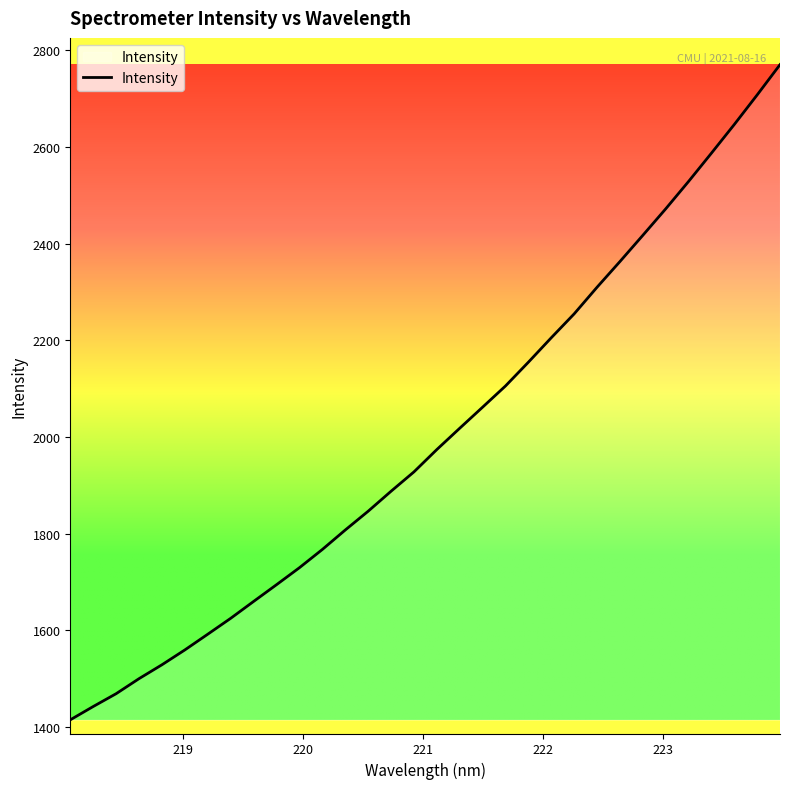

What is the greatest value displayed?

2770.3